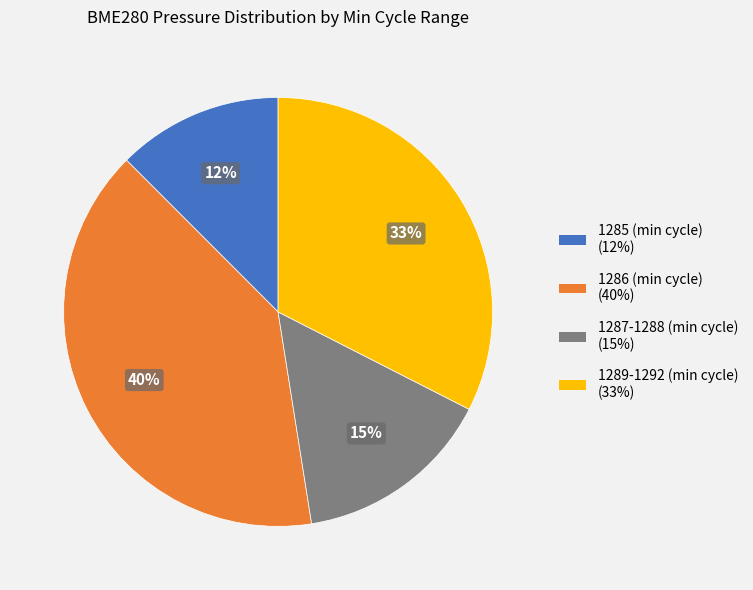

Is there any slice that represents more than half of the pie?

No